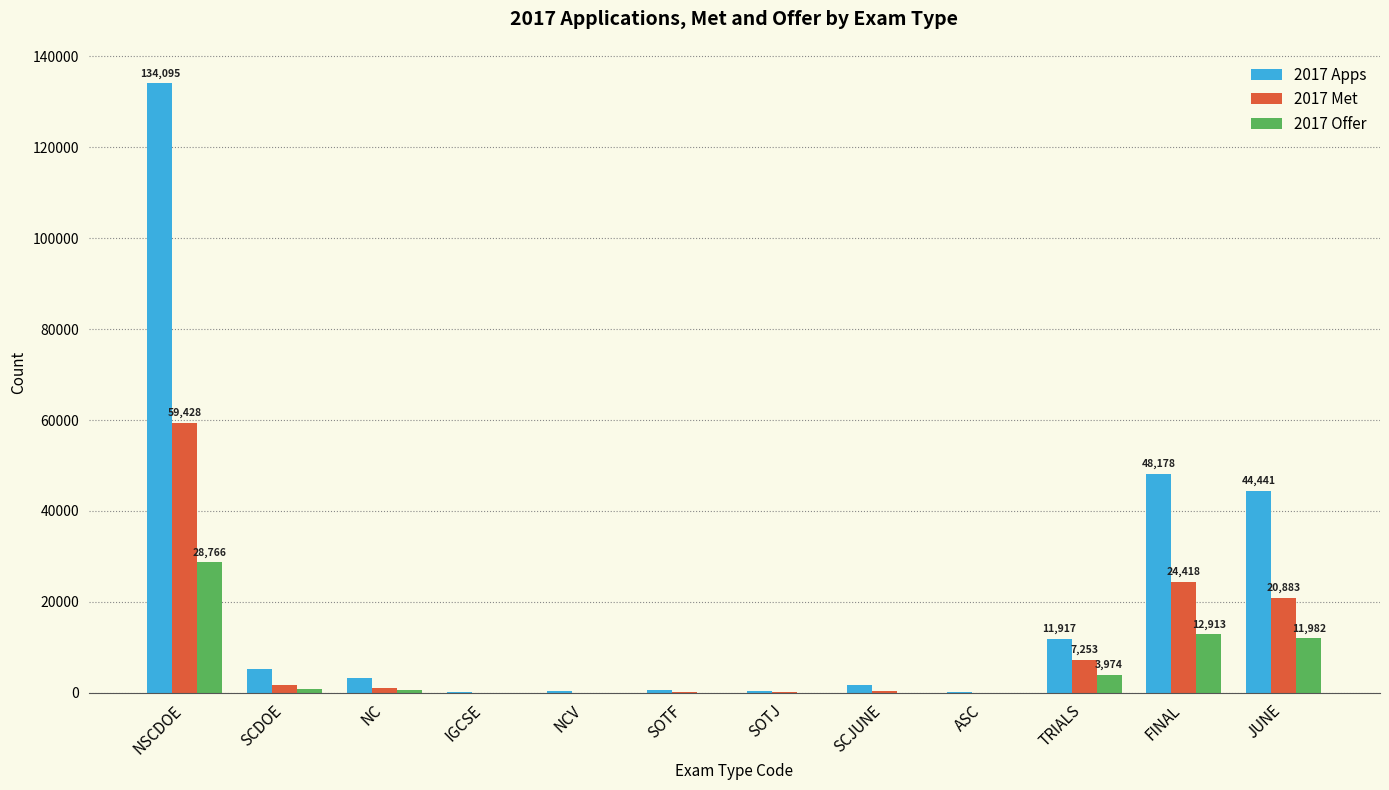

Between SCDOE and SCJUNE, which series saw the biggest shift?

2017 Apps